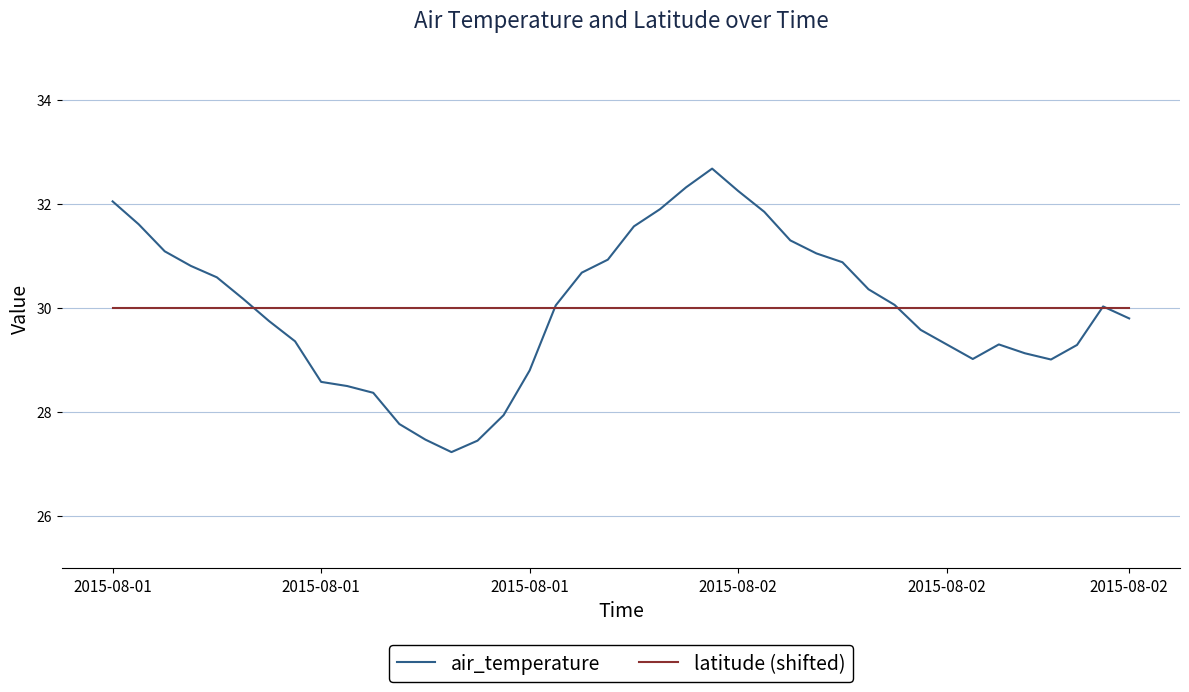

What is the minimum value shown in the chart?

27.2